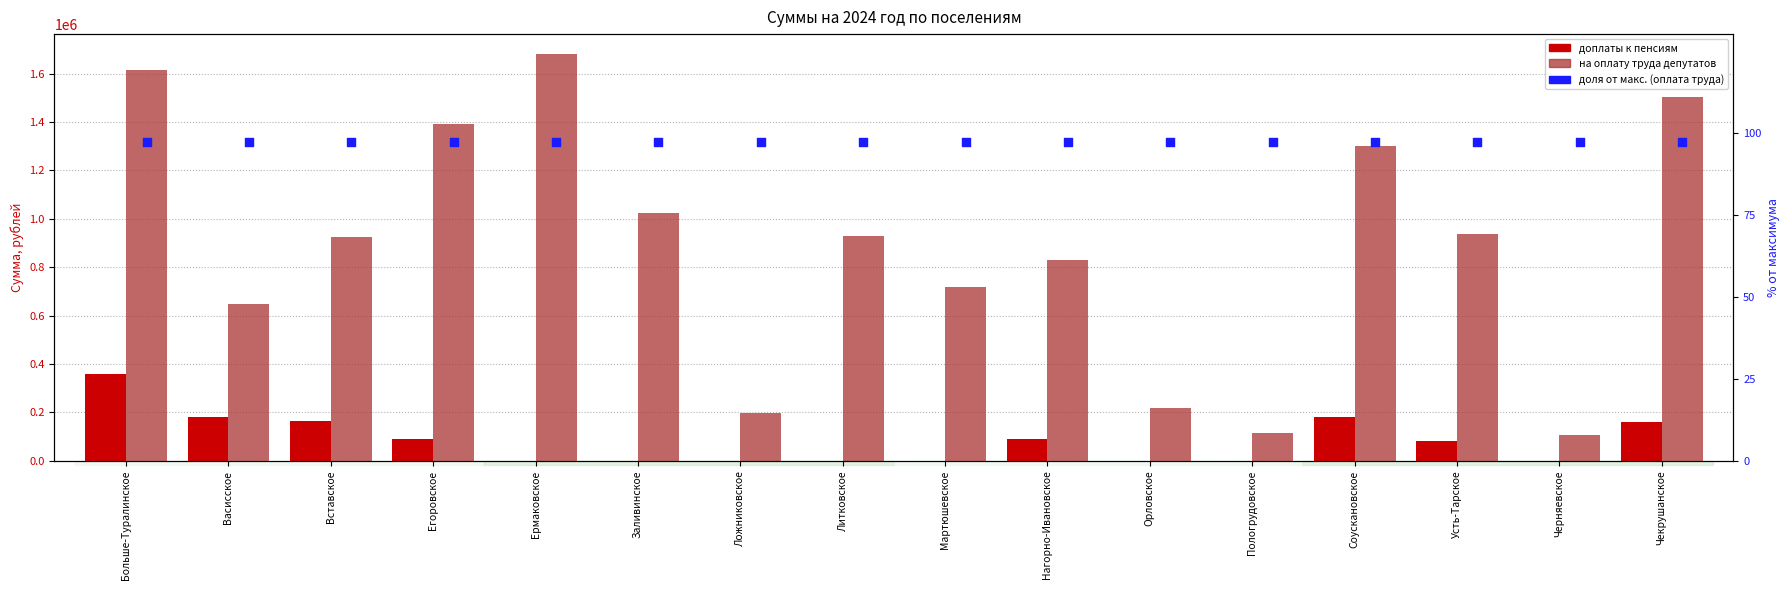

Which series contains the lowest Y value?

доплаты к пенсиям